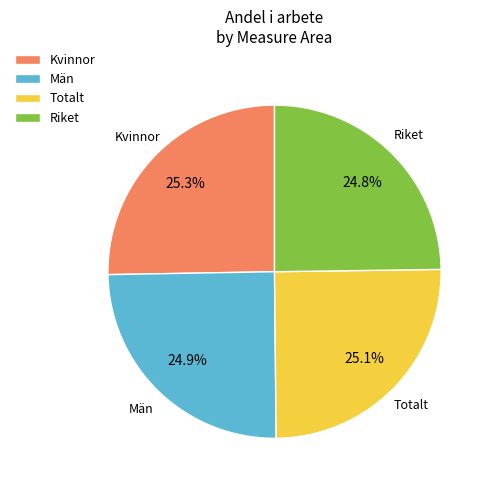

Combined, what portion of the pie is Män and Riket?

49.7%